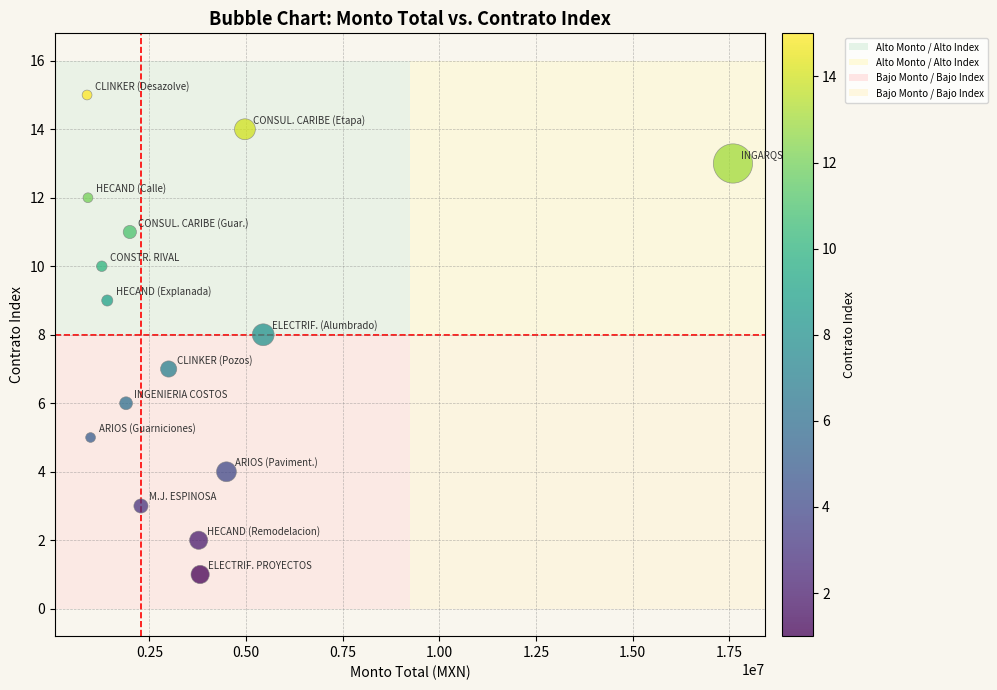

What is the range of Y values (max minus min)?

14